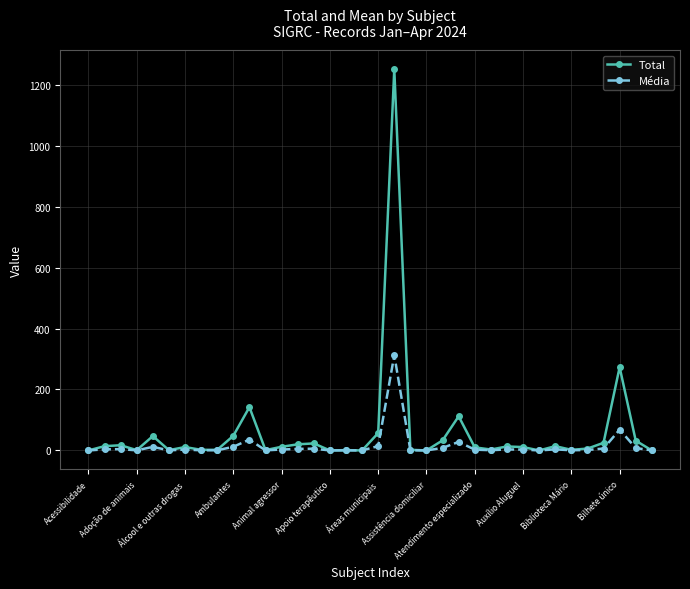

Which series has the largest total across all categories?

Total